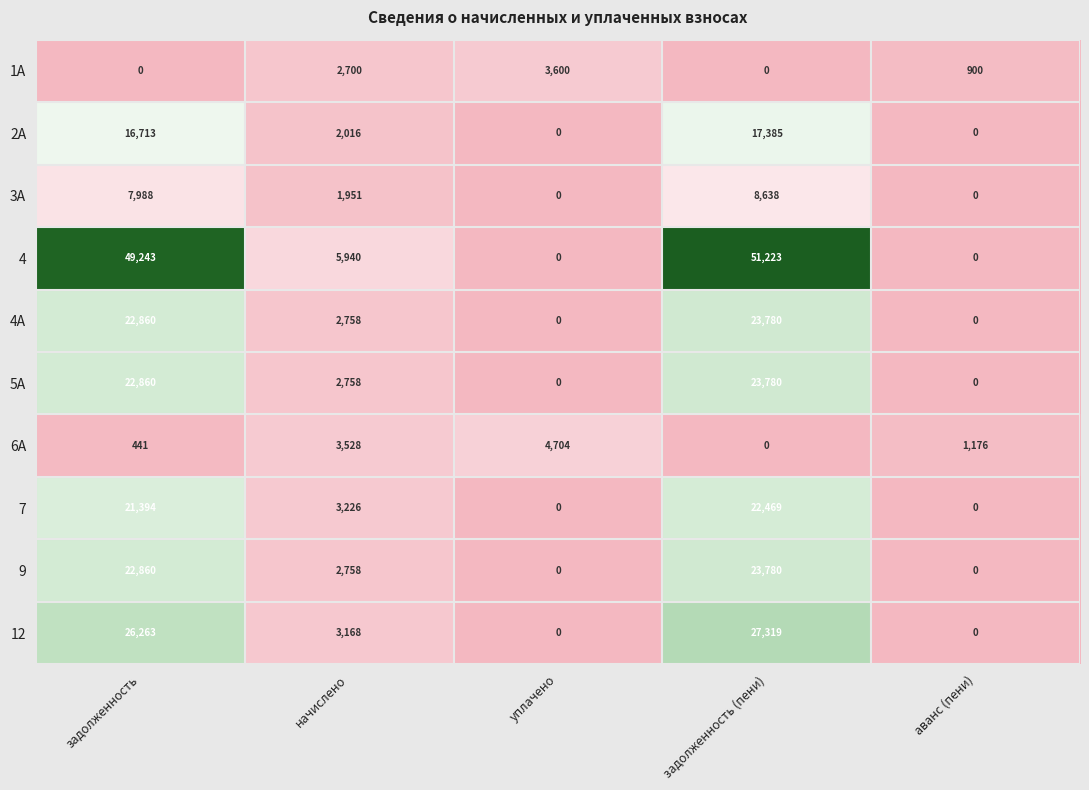

Which series has the largest range (max minus min)?

4